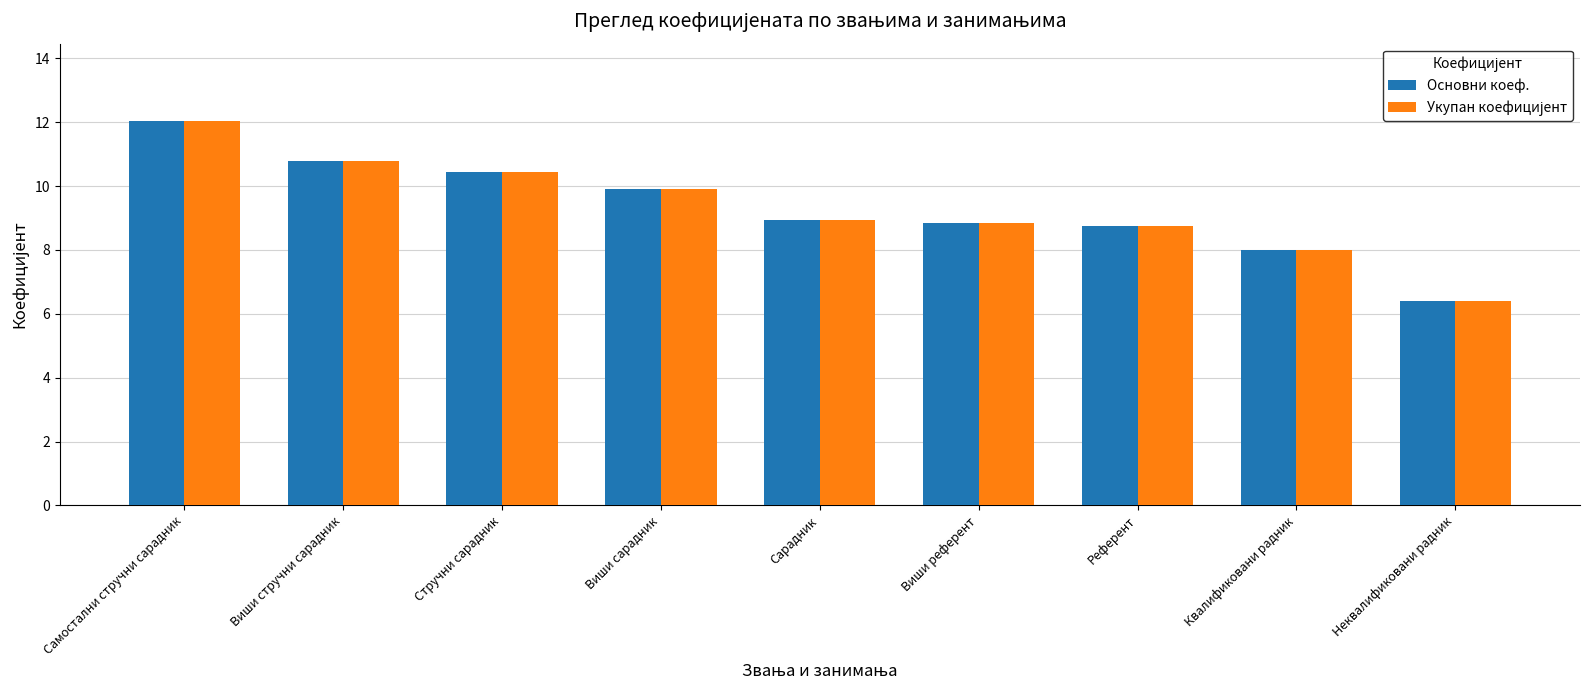

What is the difference between the Основни коеф. values at Неквалификовани радник and Виши стручни сарадник?

4.4